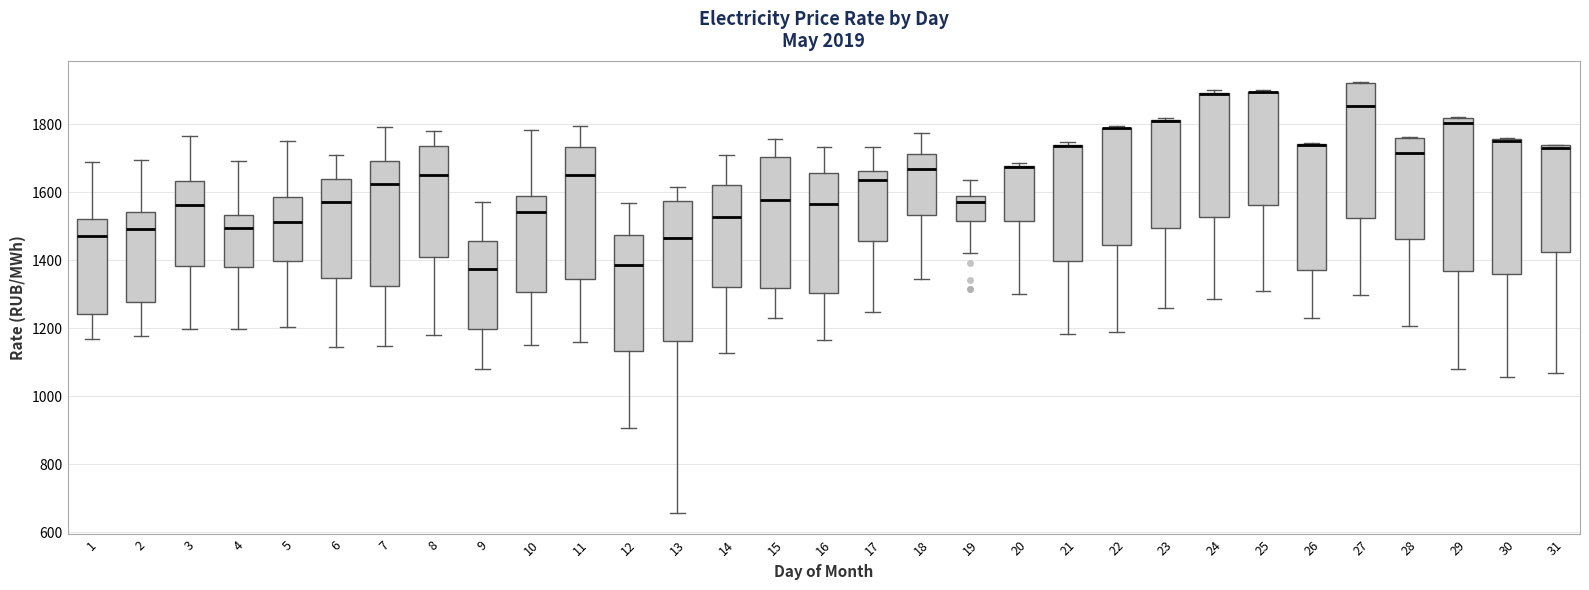

Where does the median line of the box at x = 1 sit on the y-axis? The values are not printed on the chart, so give them approximately, as read against the axis.

1480